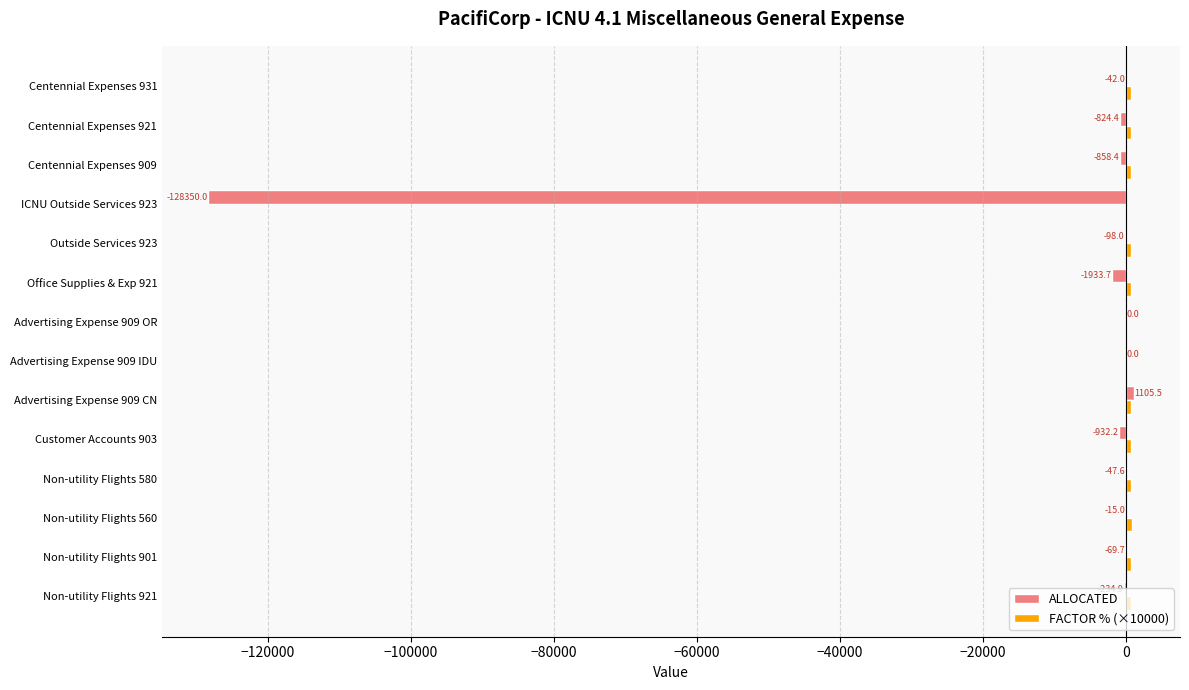

At which category is the sum across all series the highest?

Advertising Expense 909 CN